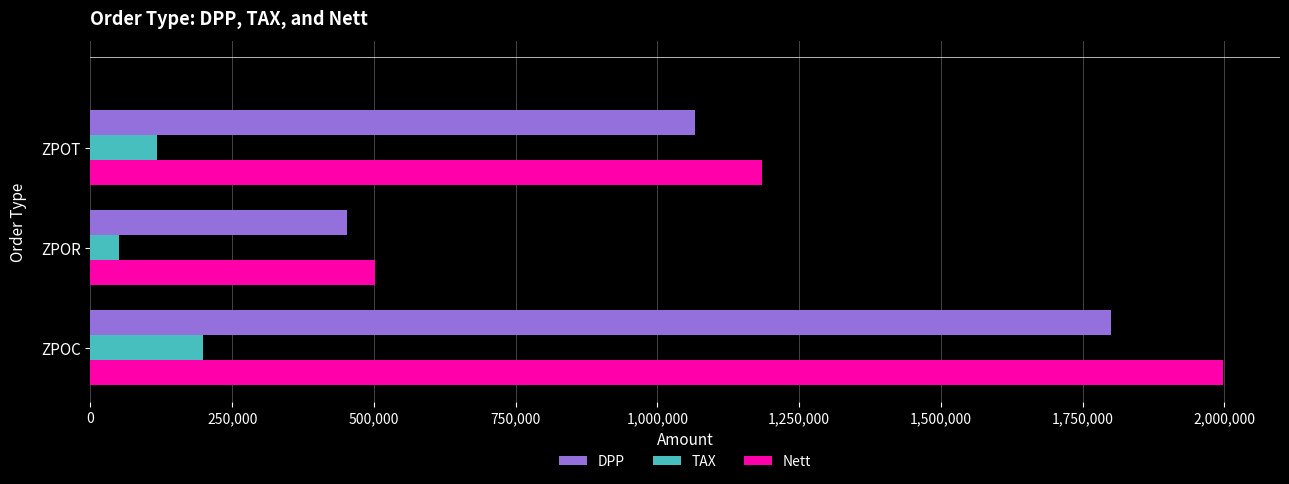

True or false: Nett has a value of 1002151 at ZPOC.

False